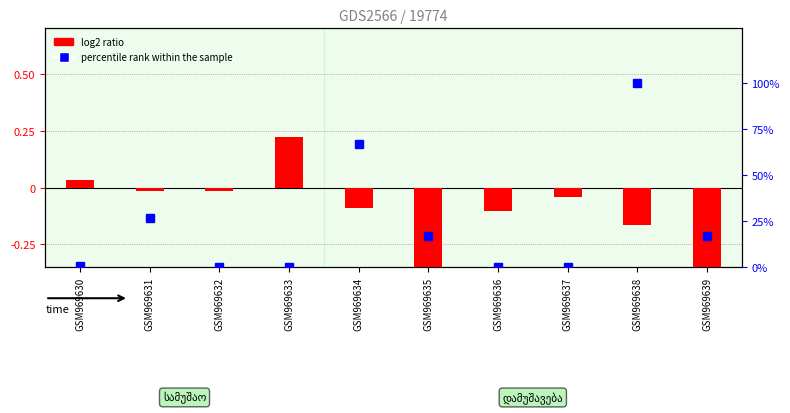

Is the value of percentile rank within the sample at GSM969639 greater than the value of log2 ratio at GSM969633?

Yes